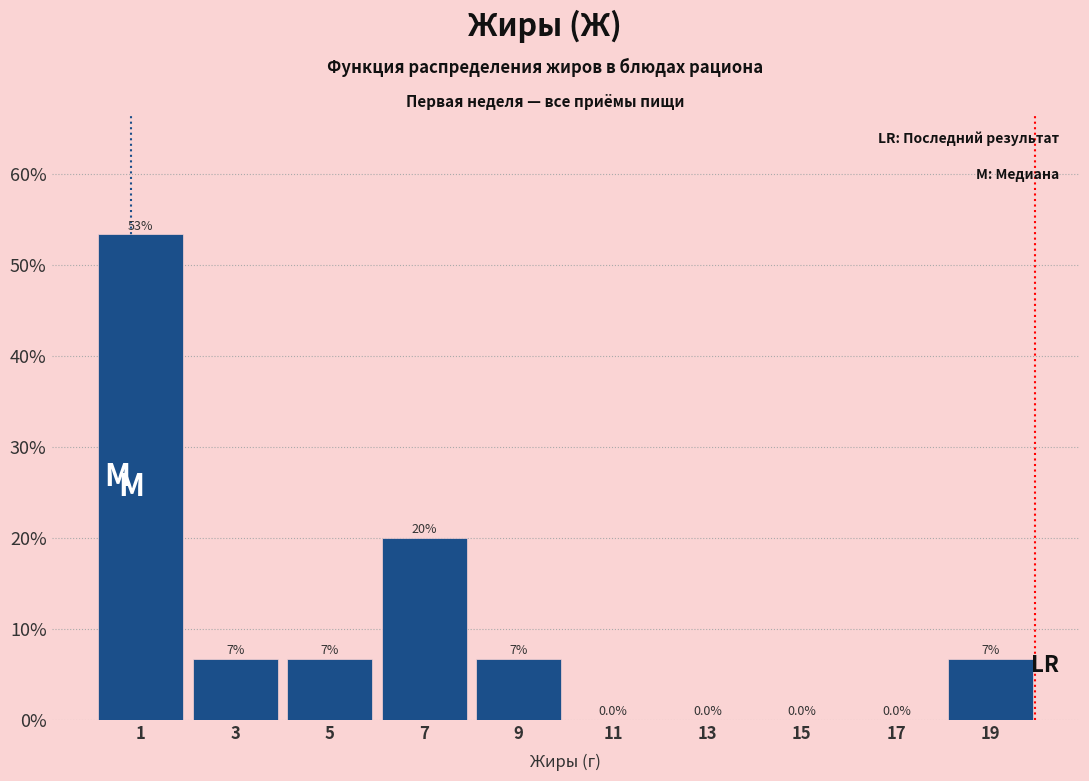

Over which range of the x-axis is the bar tallest?

0 to 2